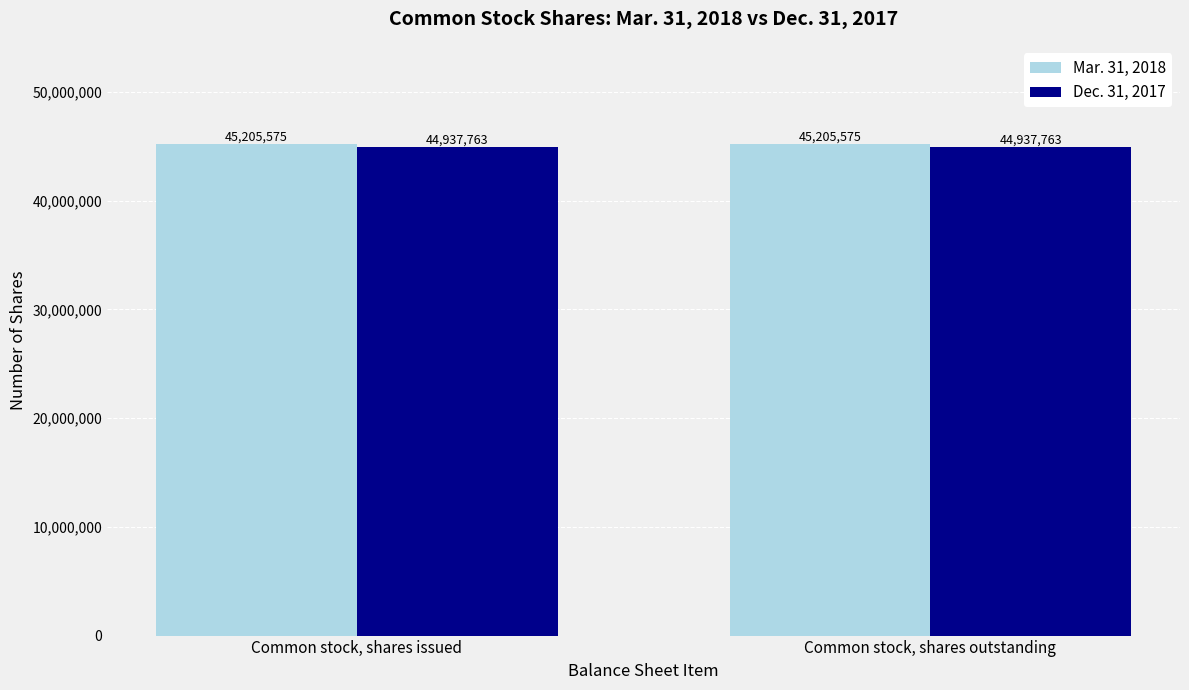

Reading left to right, list all the values displayed in this chart.

Mar. 31, 2018: 45205575	45205575
Dec. 31, 2017: 44937763	44937763